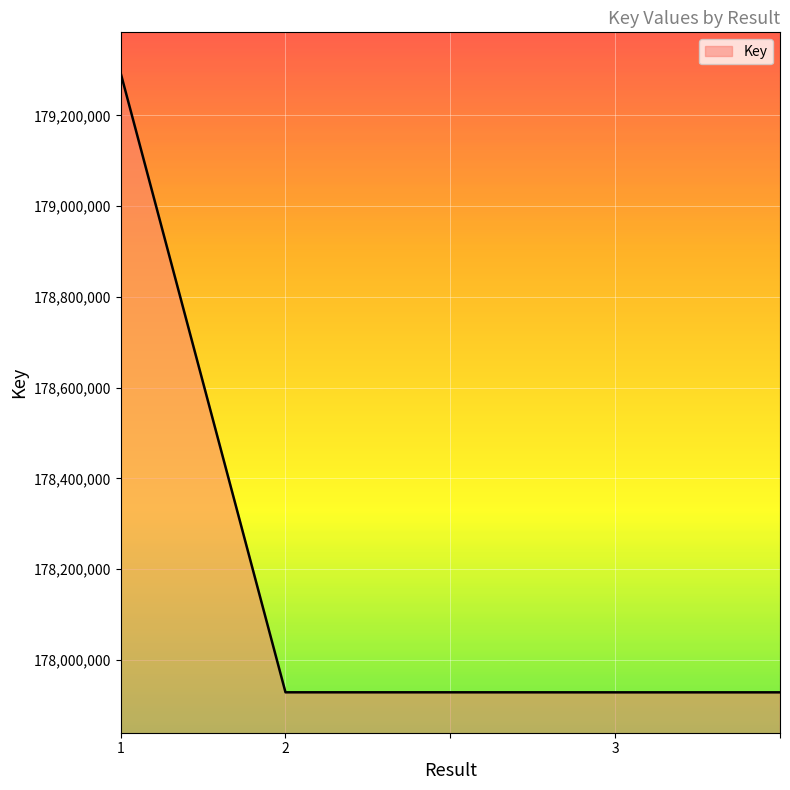

Does the chart have visible grid lines?

Yes